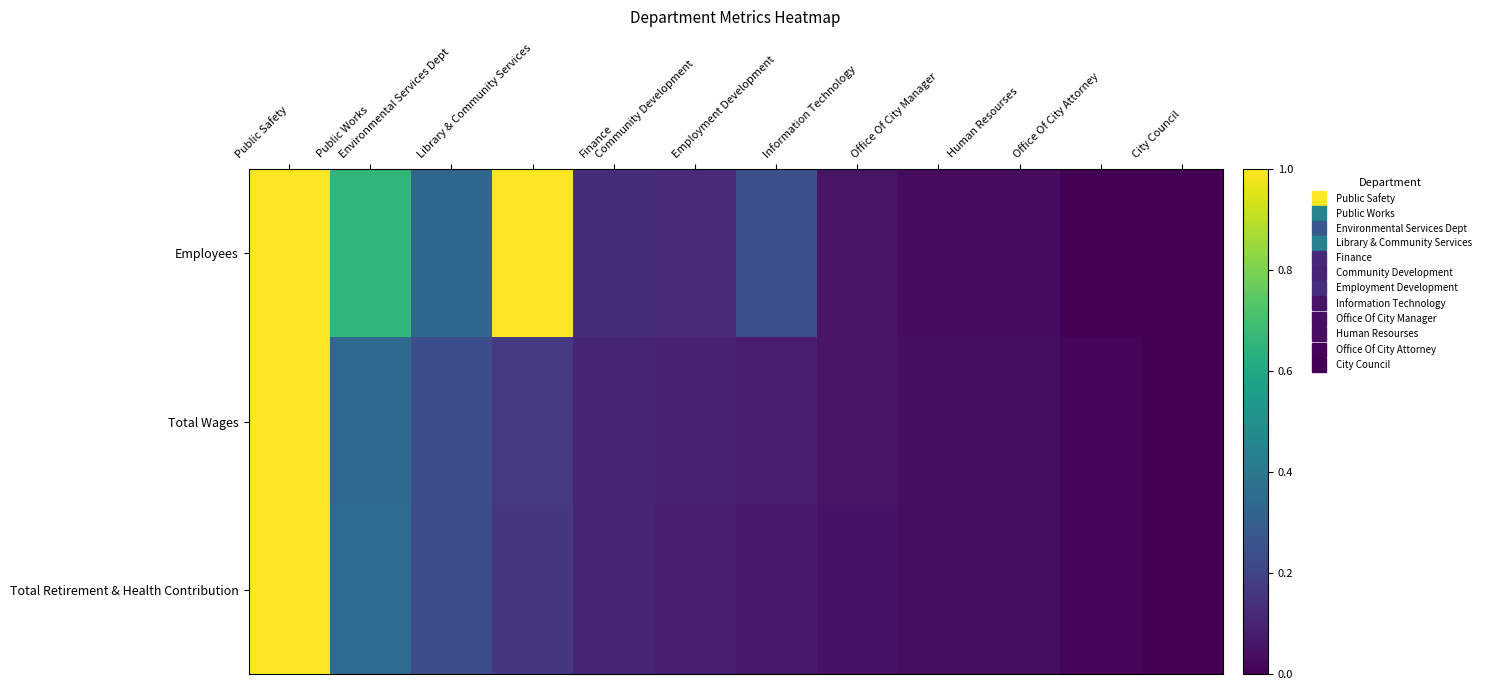

At which category is the sum across all series the highest?

Public Safety